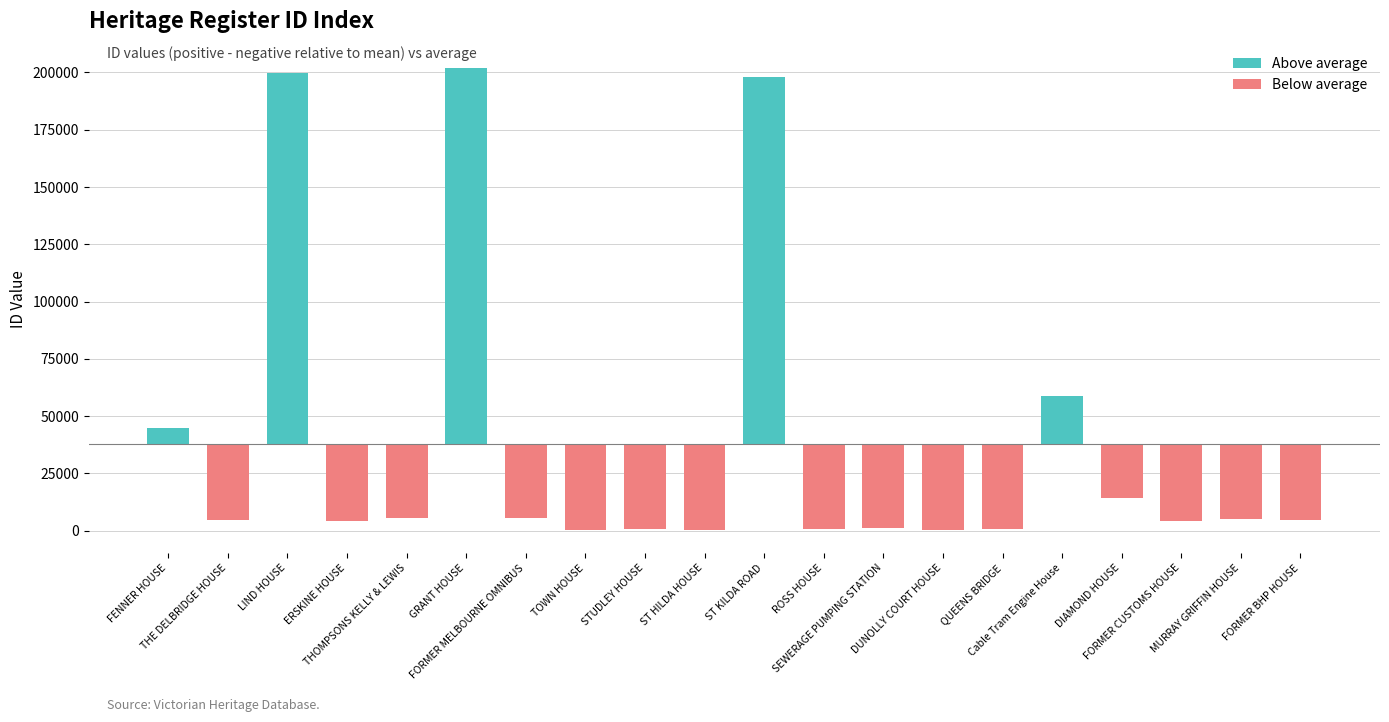

How many values exceed 4849?

9